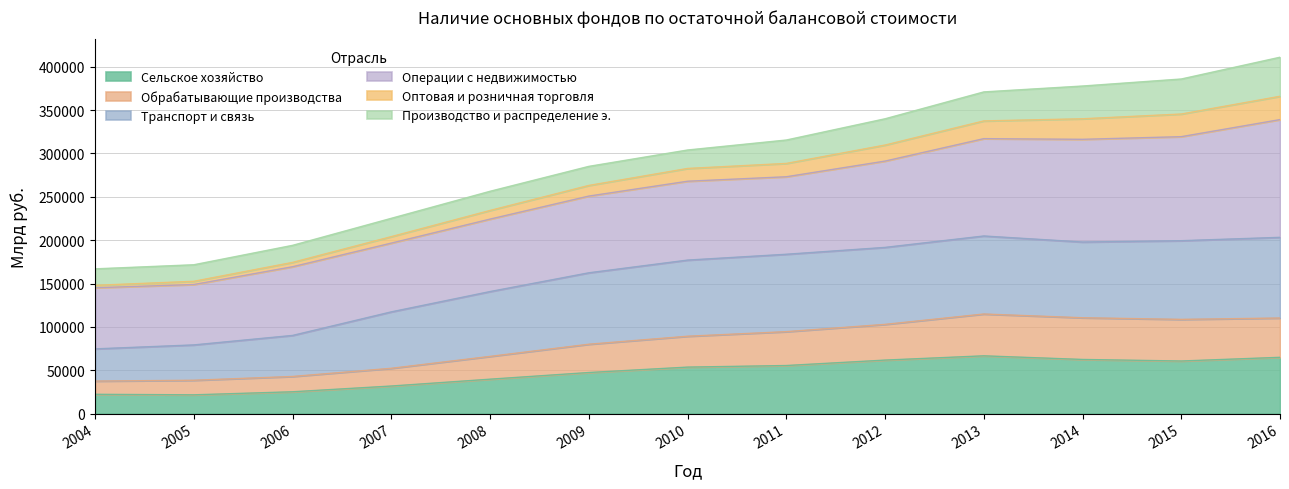

The value of Сельское хозяйство at 2014 is 62389. True or false?

True